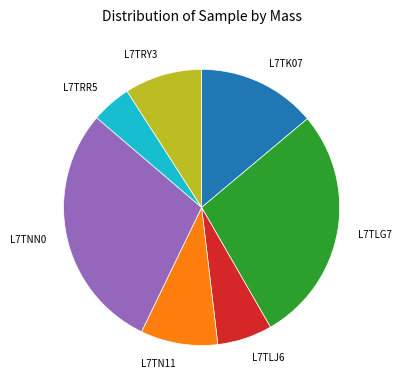

How many slices are in this pie chart?

7